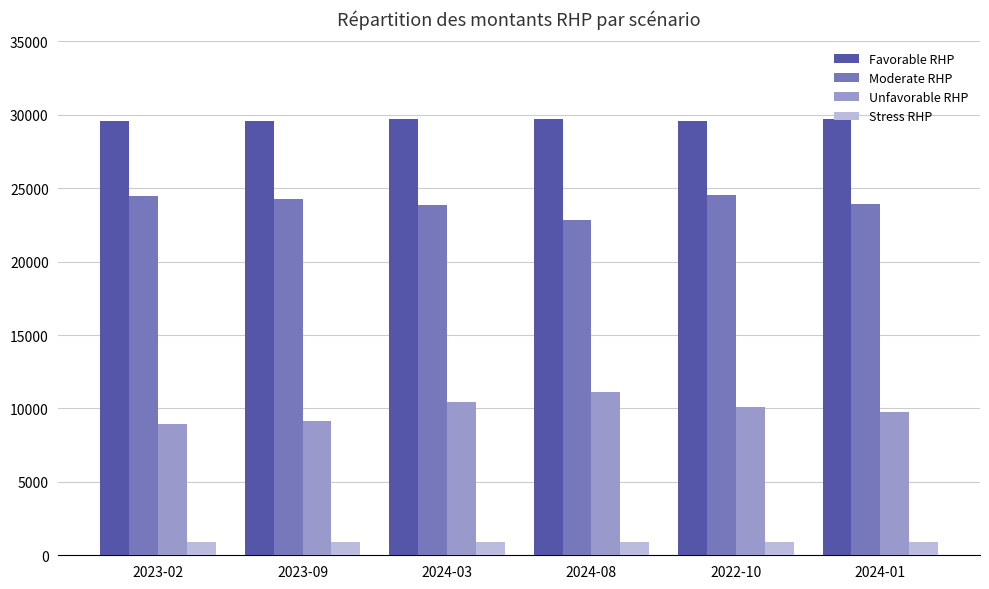

What is the total value across all series at 2023-09?

63880